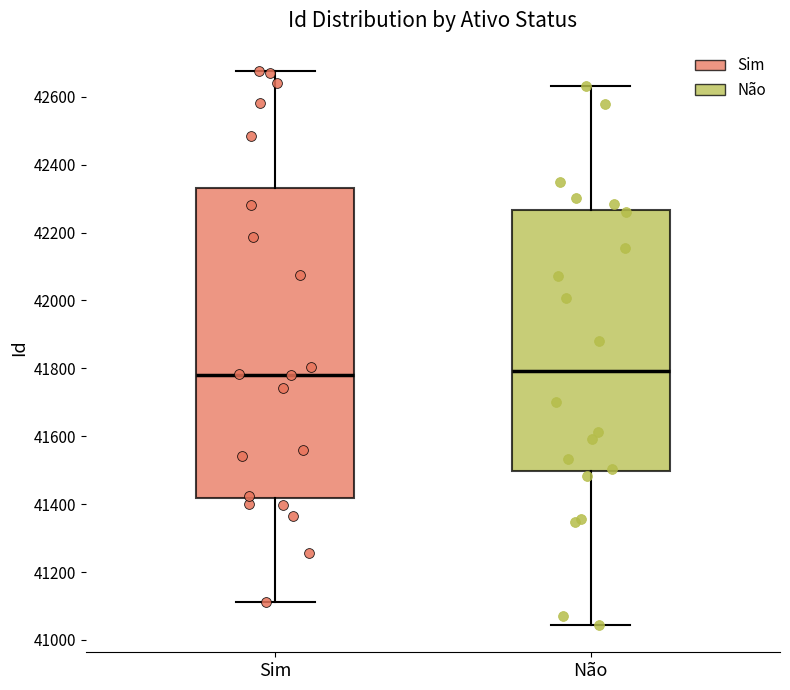

Which box is the tallest, from its lower edge to its upper edge?

Sim